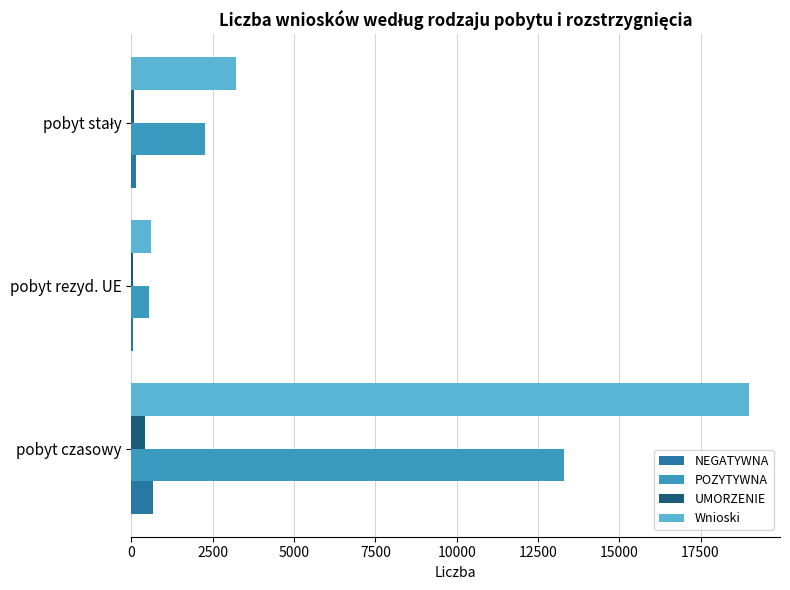

At which category is the sum across all series the highest?

pobyt czasowy